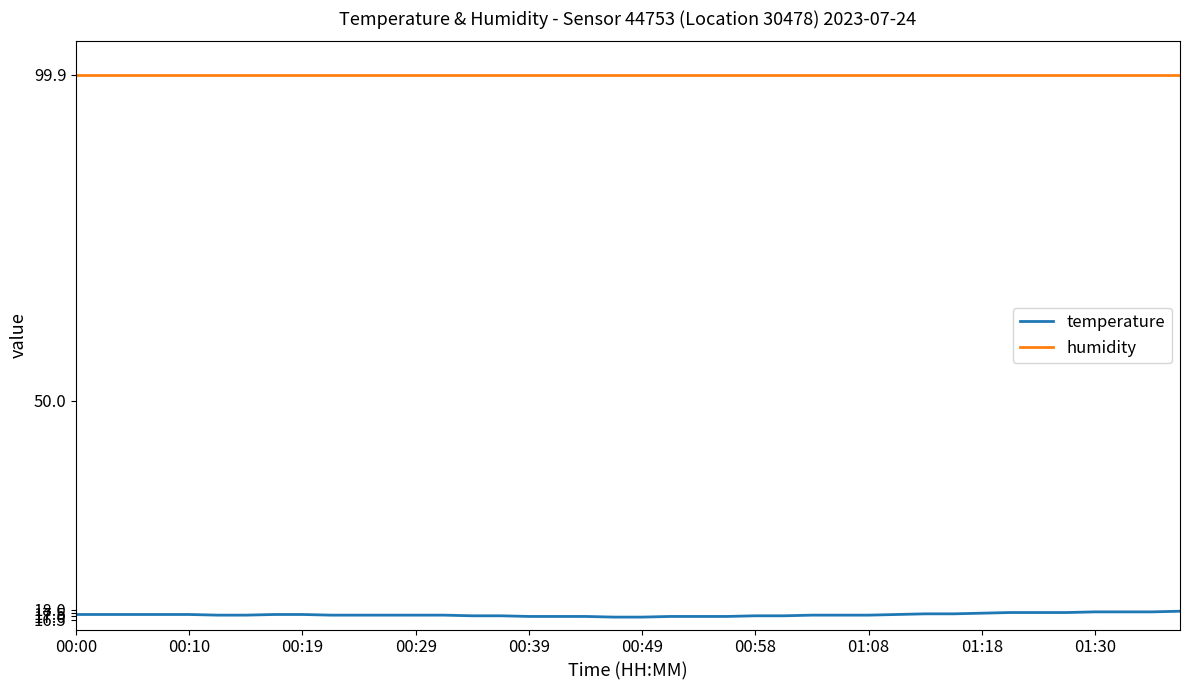

How many series are shown in this chart?

2